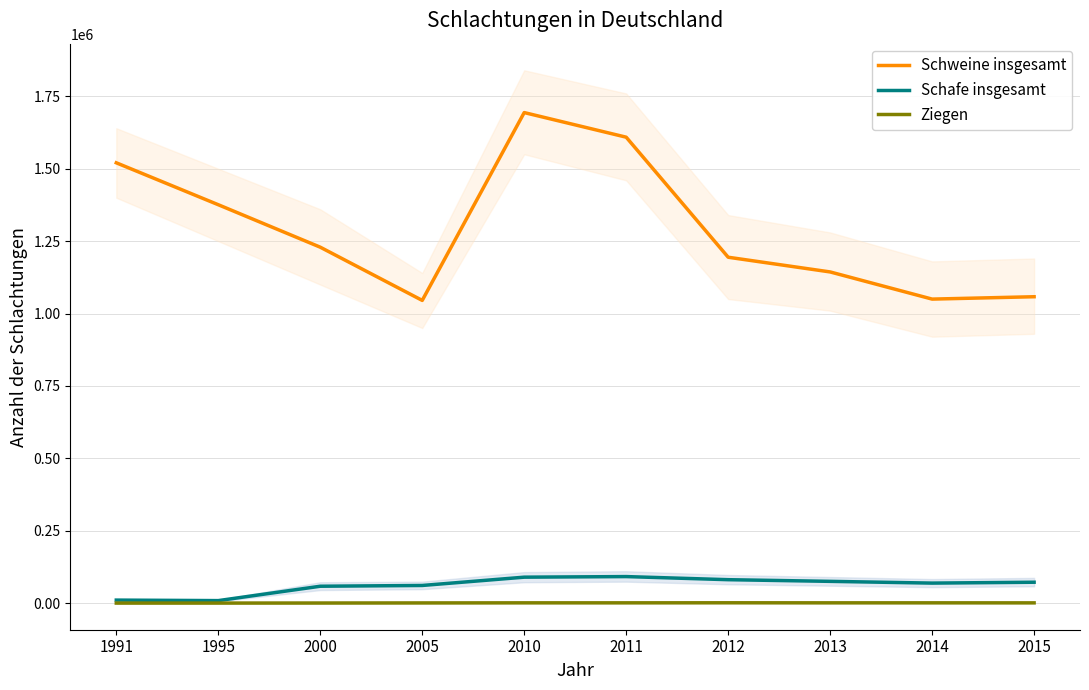

At which label does Ziegen first exceed 842?

2011